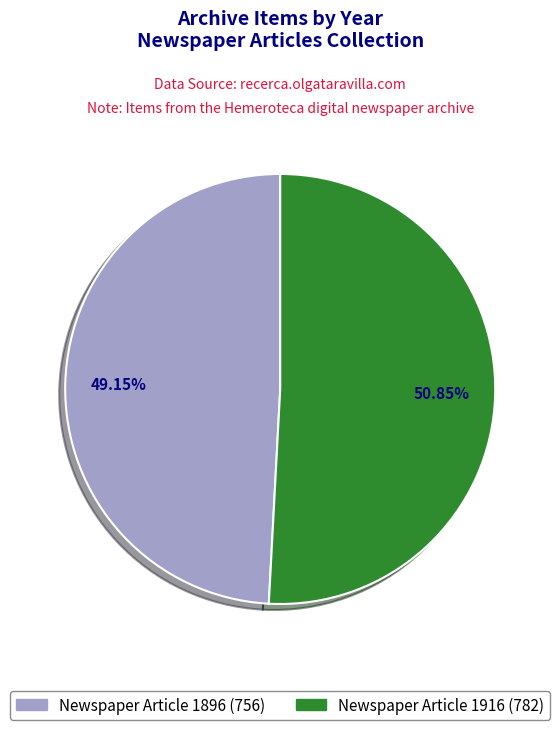

Between Newspaper Article 1896 (756) and Newspaper Article 1916 (782), which is larger?

Newspaper Article 1916 (782)